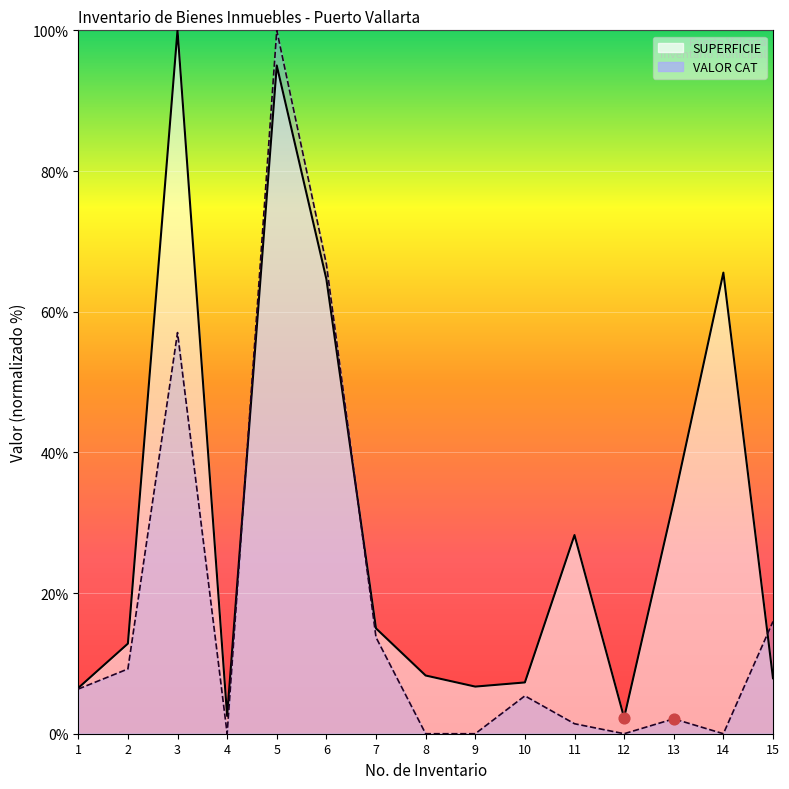

Which series reaches the maximum Y coordinate?

SUPERFICIE